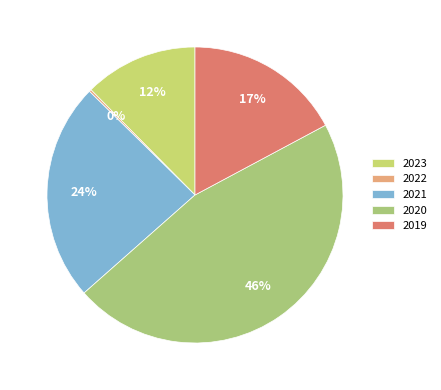

Which category has the smallest portion of the pie?

2022 uitvoering